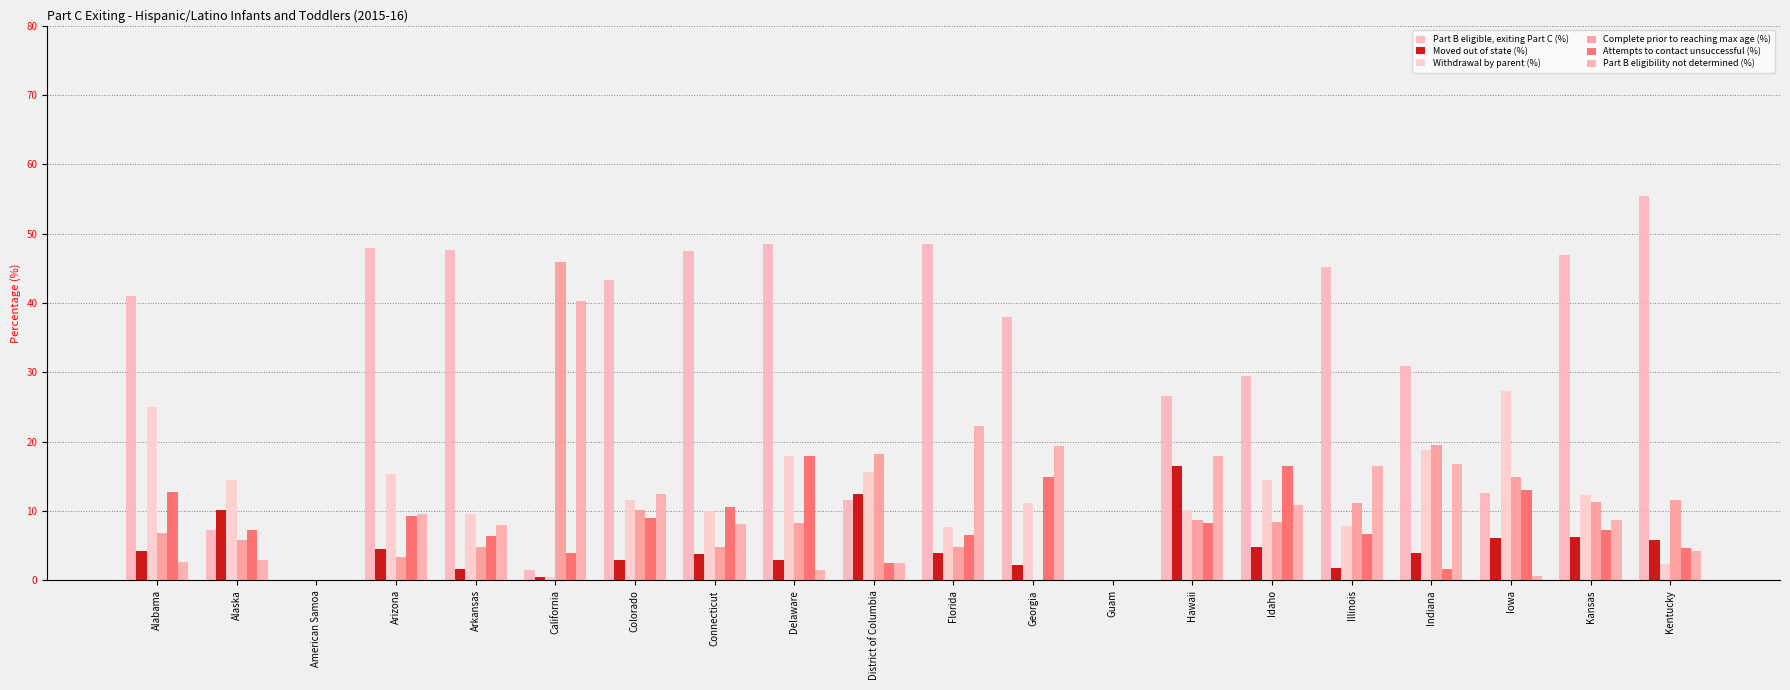

Does the chart contain stacked bars?

No